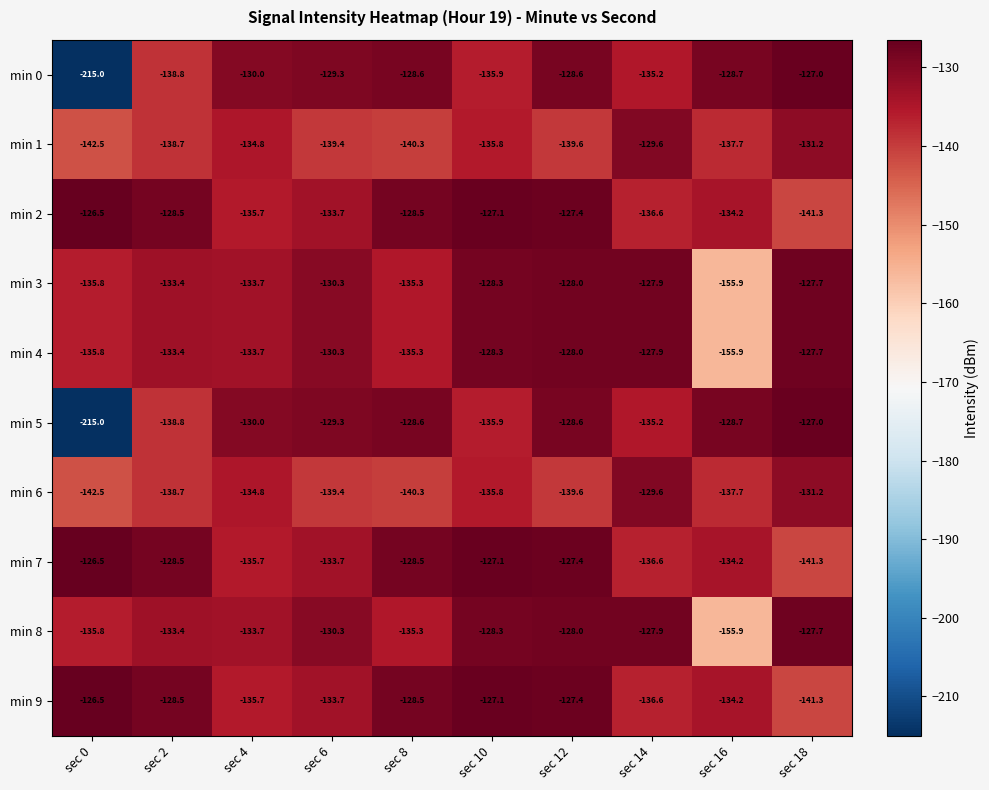

Where is min 3 nearest to the value -141?

sec 0